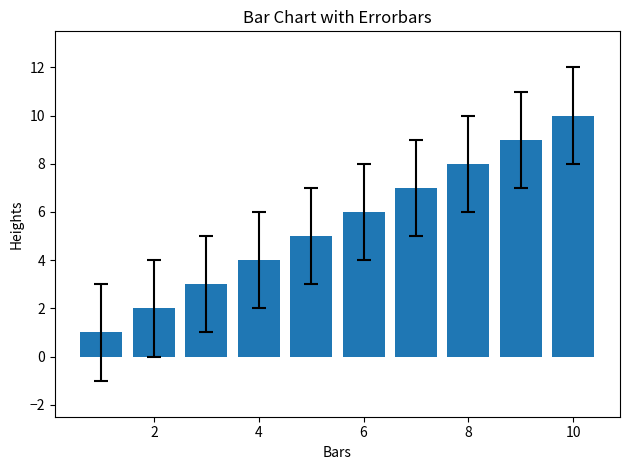

Reading left to right, list all the values displayed in this chart.

1	2	3	4	5	6	7	8	9	10